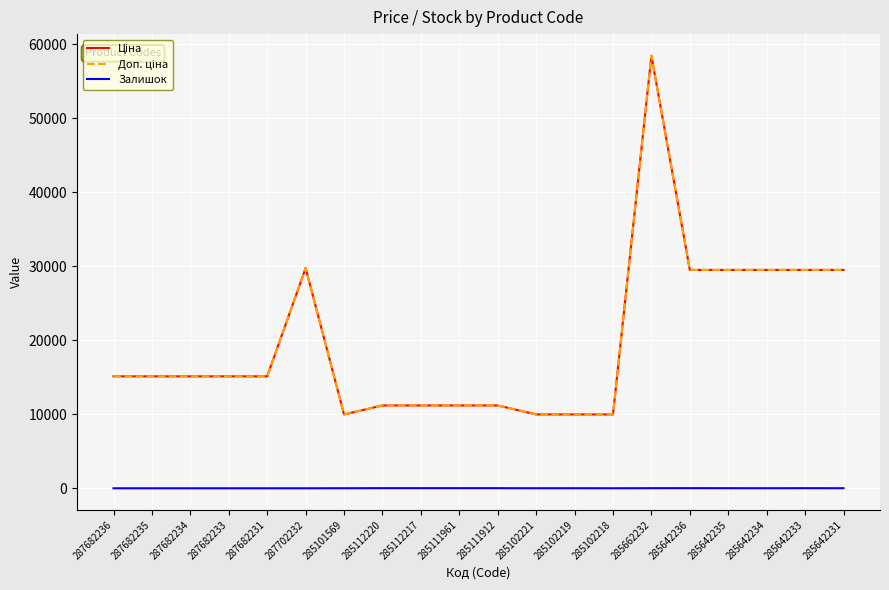

Which series changed the most between 285642233 and 285642231?

Залишок